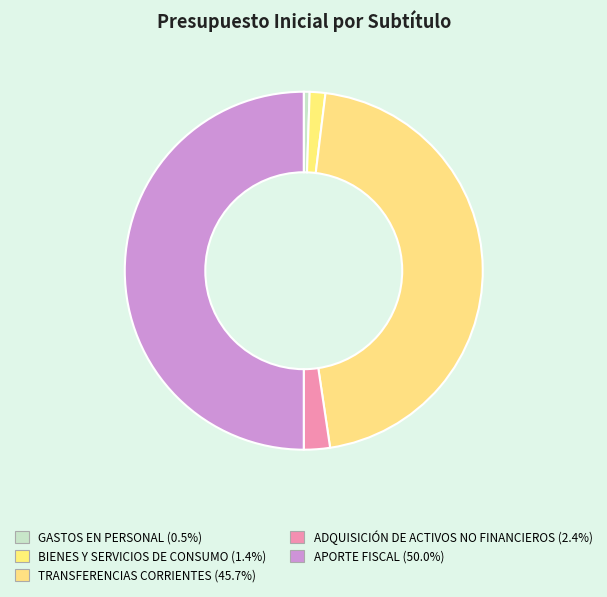

Rank the categories by value from highest to lowest.

APORTE FISCAL, TRANSFERENCIAS CORRIENTES, ADQUISICIÓN DE ACTIVOS NO FINANCIEROS, BIENES Y SERVICIOS DE CONSUMO, GASTOS EN PERSONAL